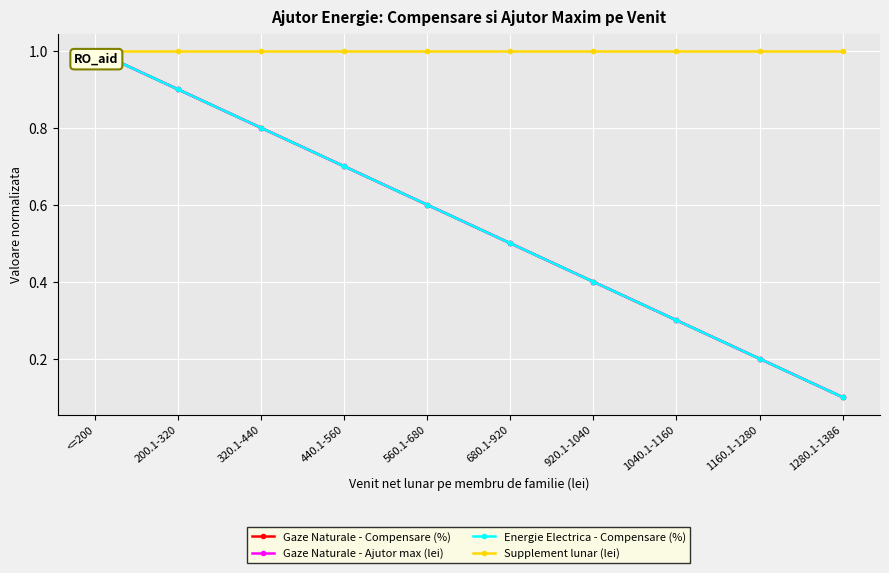

Is it true that Gaze Naturale - Compensare (%) equals 0.9 at 200.1-320?

True